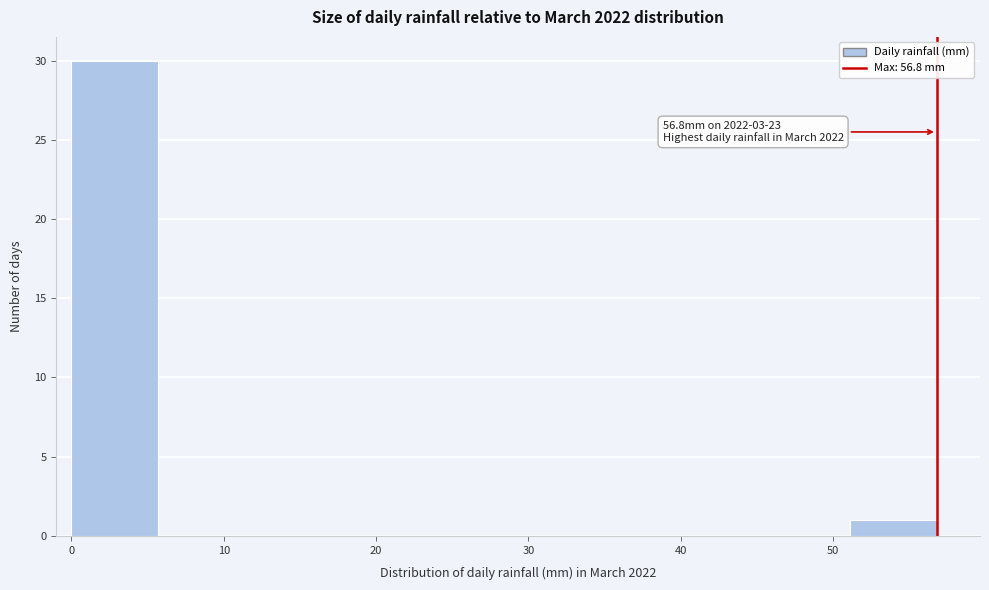

Over which range of the x-axis is the bar tallest?

0 to 6